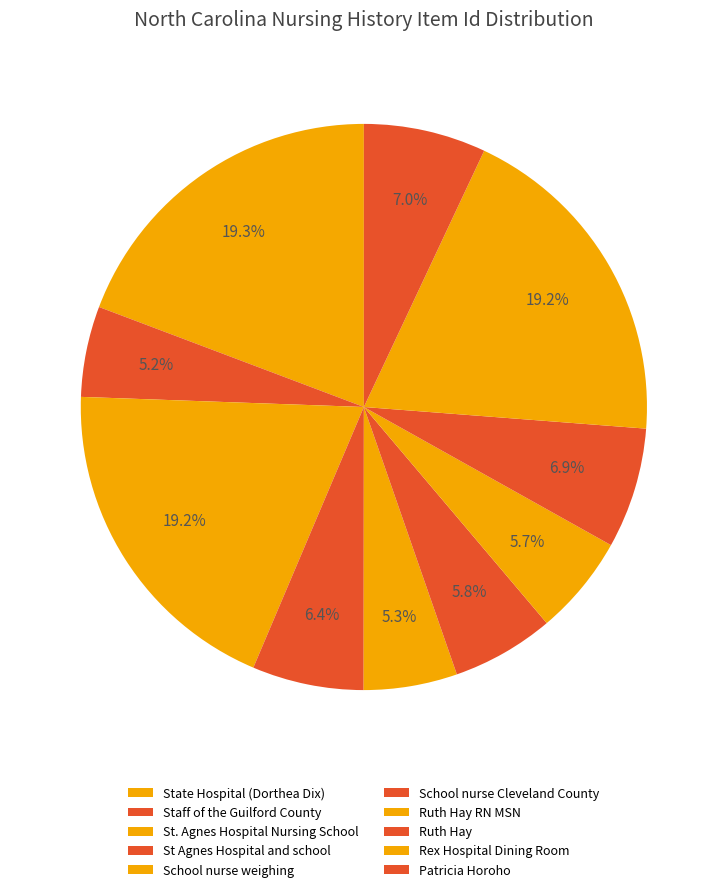

How many slices are in this pie chart?

10